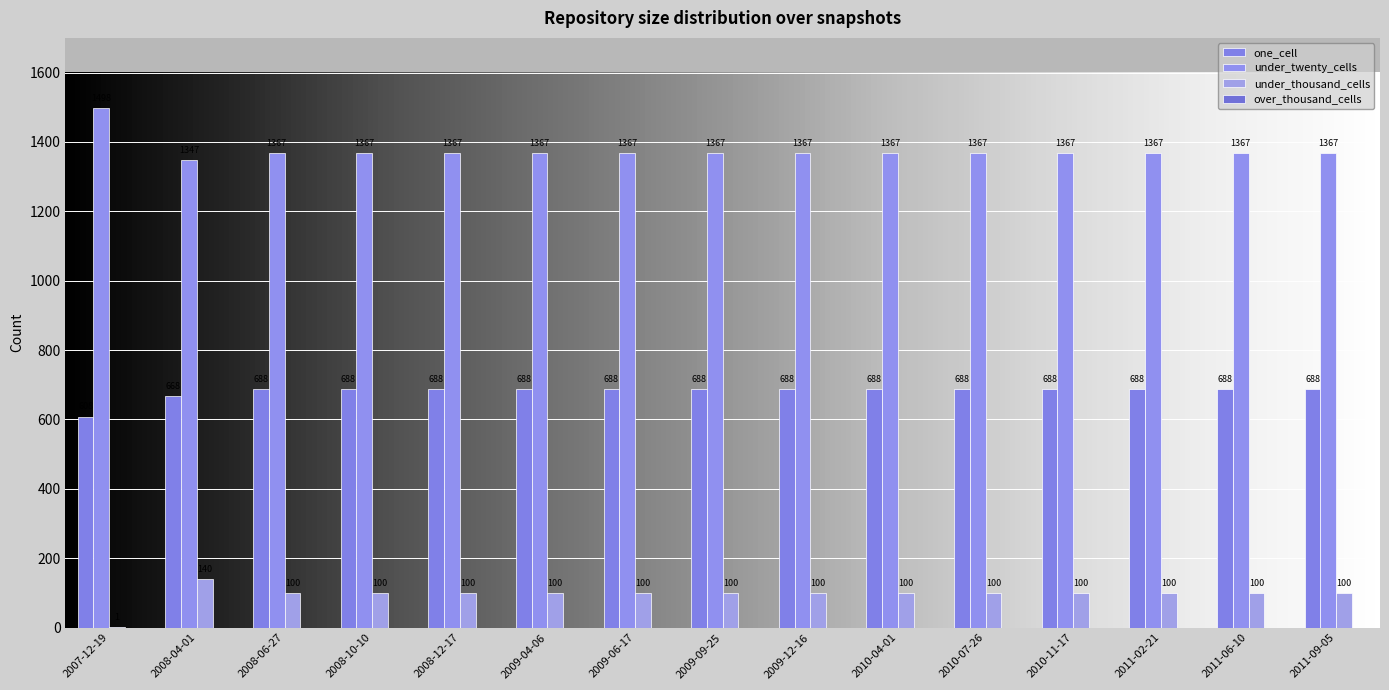

Is it true that one_cell equals 374 at 2010-04-01?

False